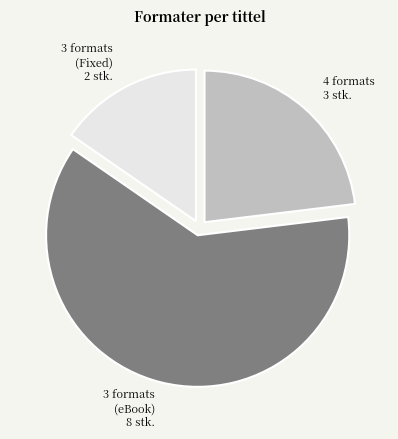

Is it true that 3 formats (Fixed) 2 stk. is 15% of the pie?

True